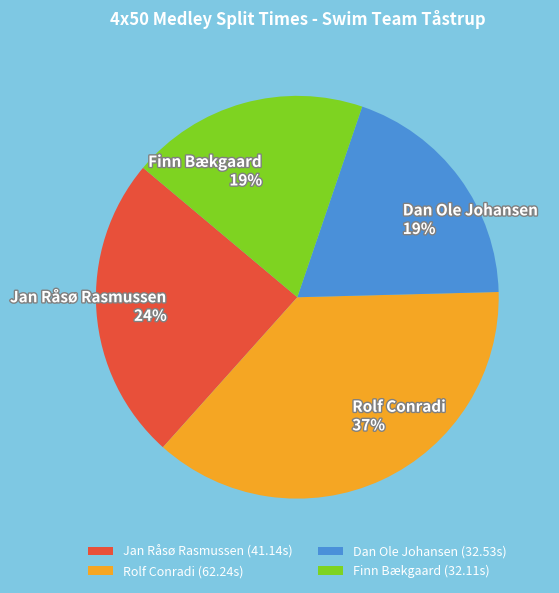

True or false: Rolf Conradi (62.24s) accounts for 37% of the total.

True